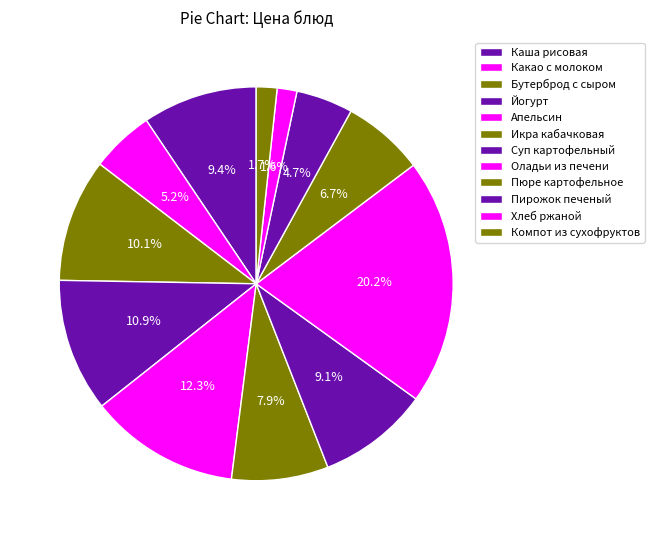

Does any single category account for the majority?

No